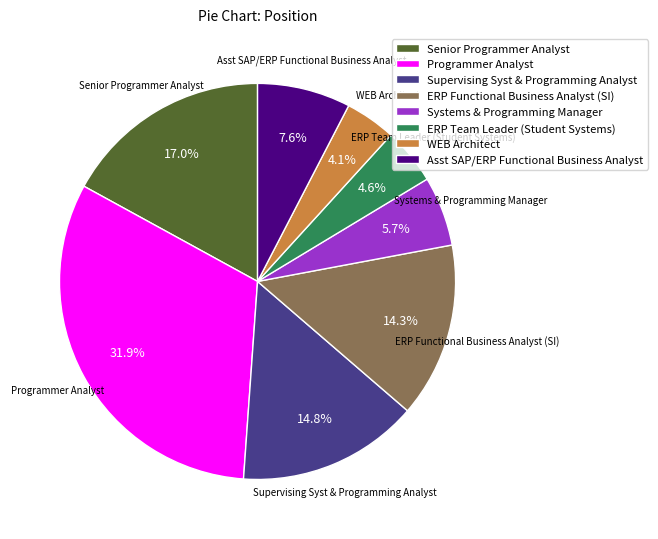

Between Senior Programmer Analyst and Programmer Analyst, which is larger?

Programmer Analyst